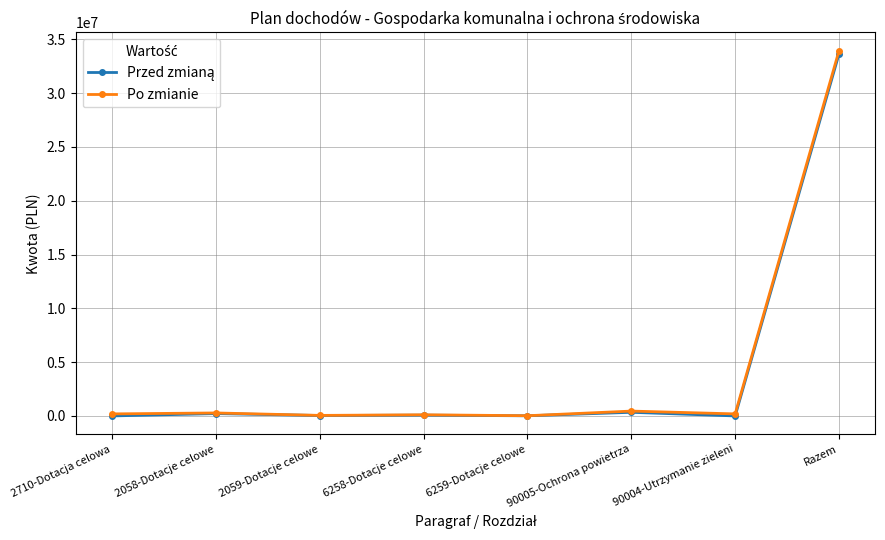

At which category is the sum across all series the highest?

Razem